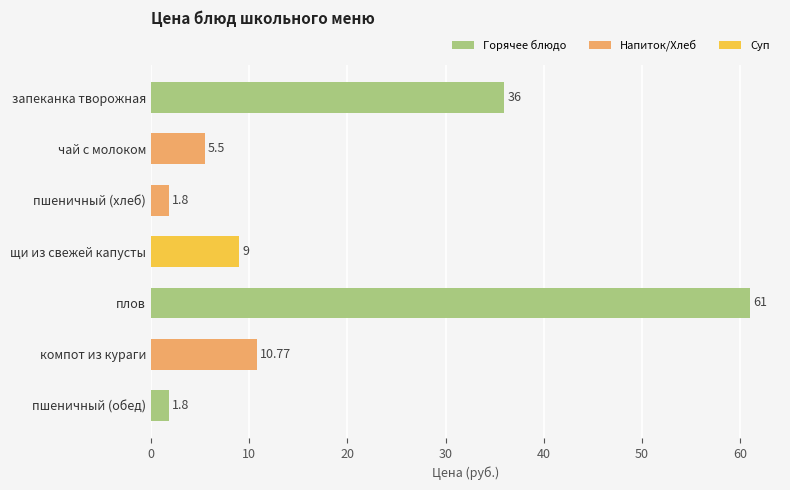

What is the average value?

18.0